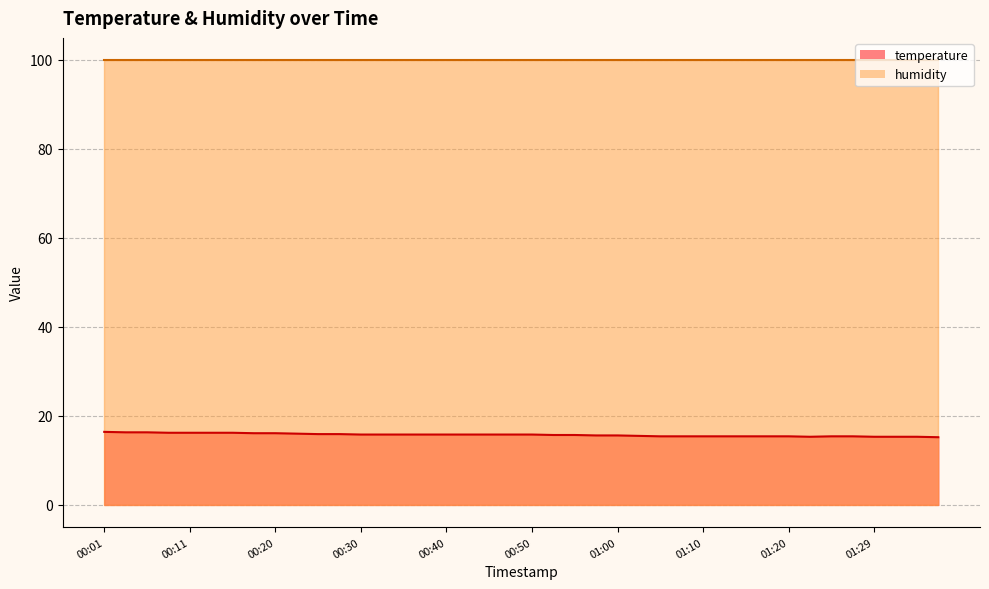

What is the label of the 24th point from the right?

00:40